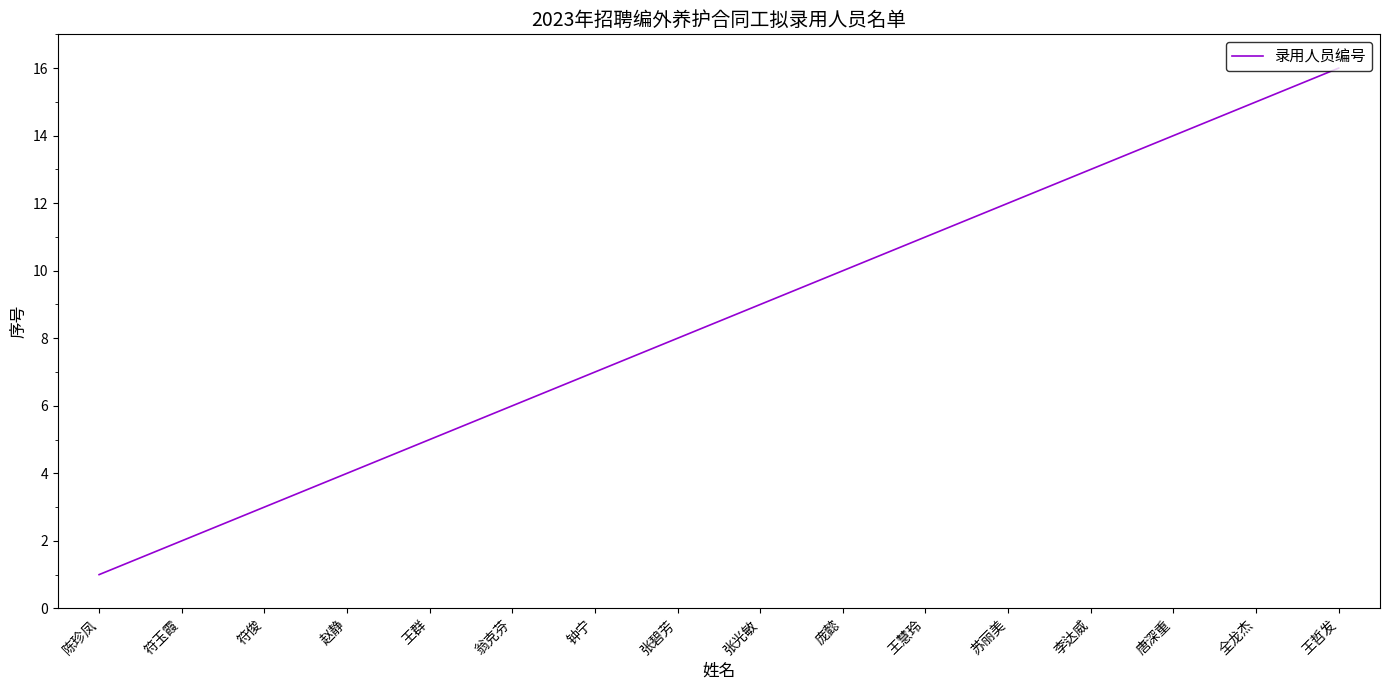

The value at 苏丽美 is 20. True or false?

False